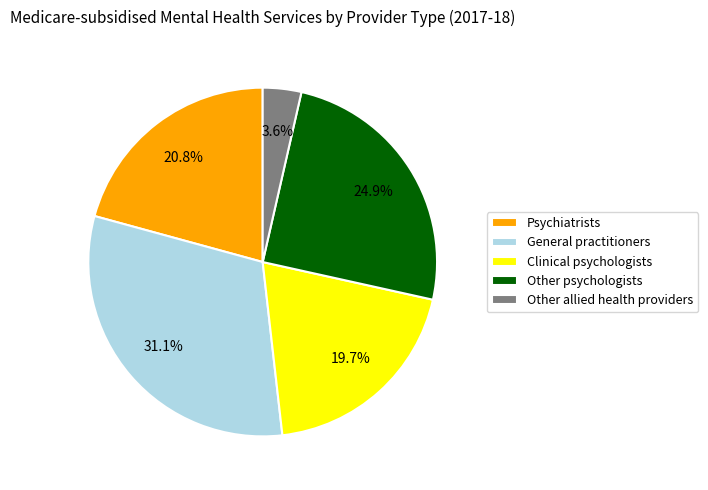

How many segments does this pie chart have?

5